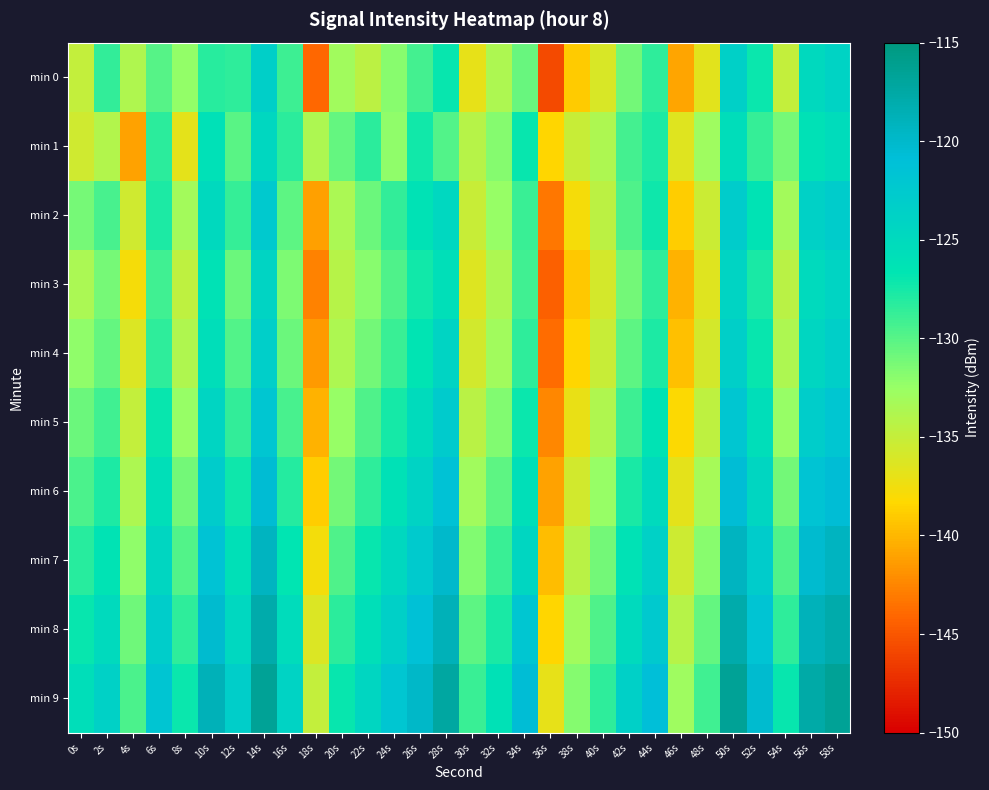

What is the difference between the highest and lowest values at 18s?

10.5